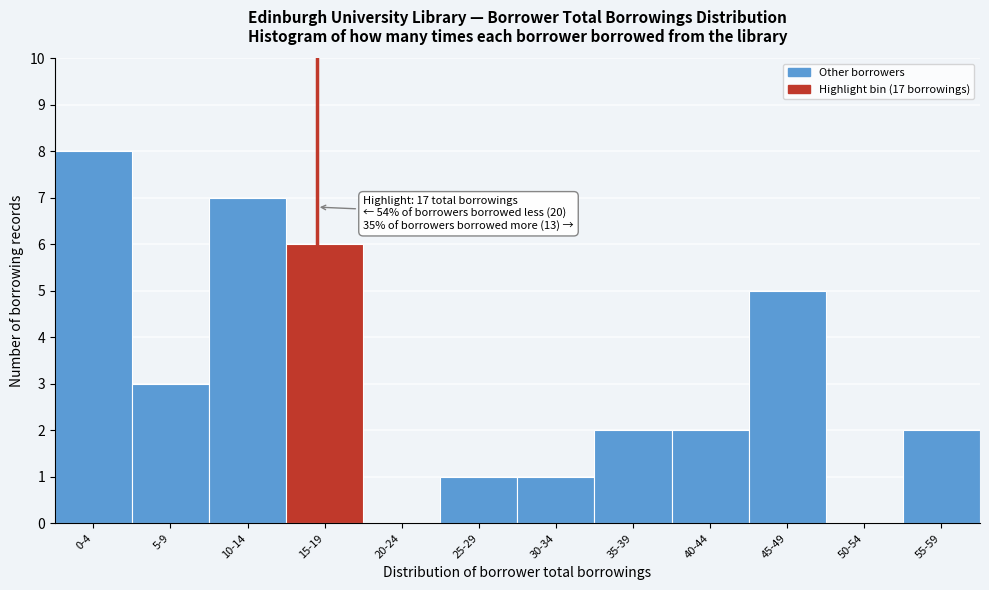

Reading left to right, what are all the values shown in this chart?

0-4=8	5-9=3	10-14=7	15-19=6	20-24=0	25-29=1	30-34=1	35-39=2	40-44=2	45-49=5	50-54=0	55-59=2